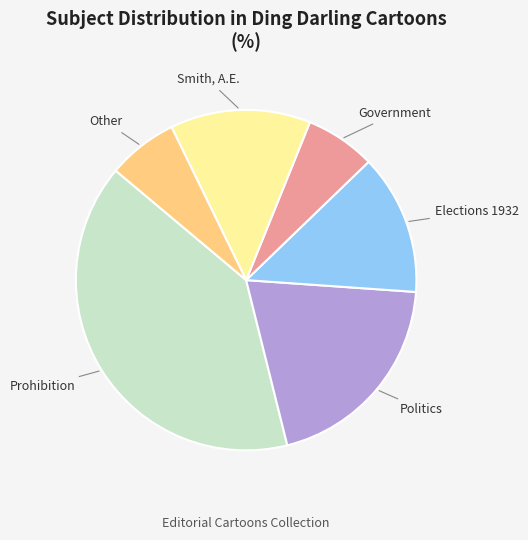

What is the largest slice in the pie chart?

Prohibition